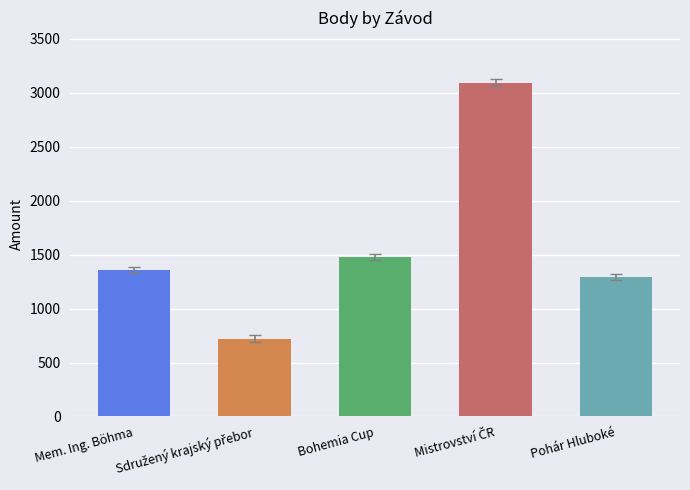

Is it true that the value at Pohár Hluboké is 2245?

False